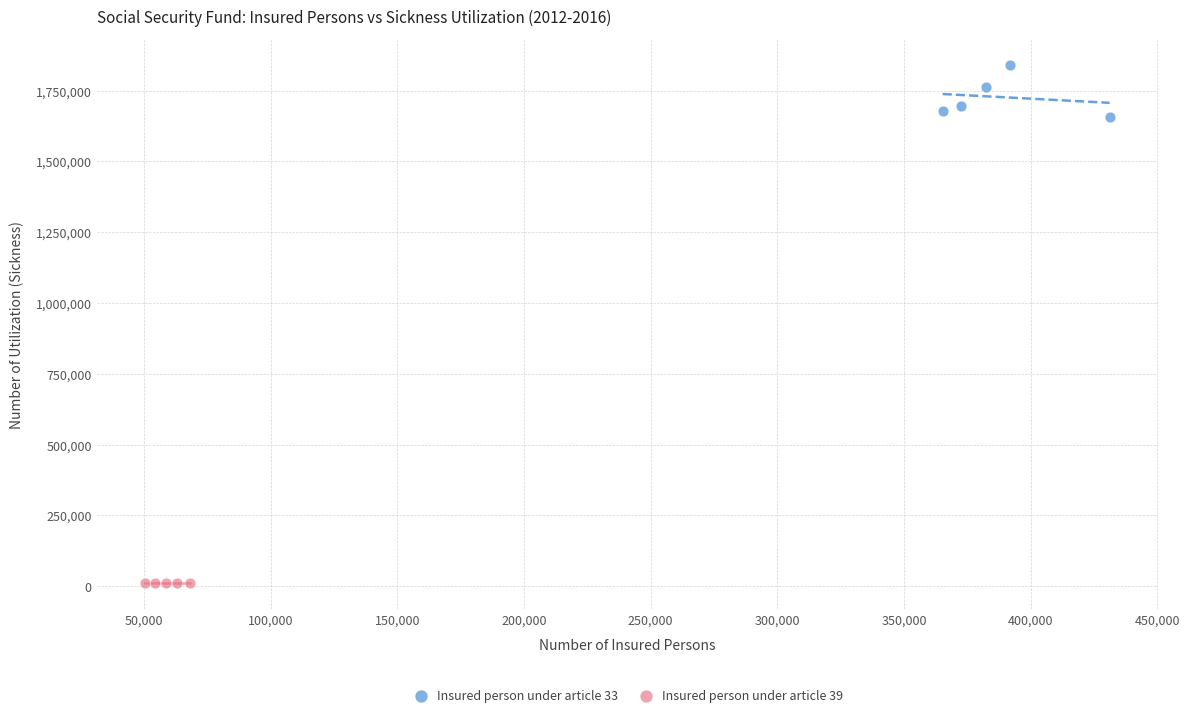

Which series contains the highest Y value?

Insured person under article 33